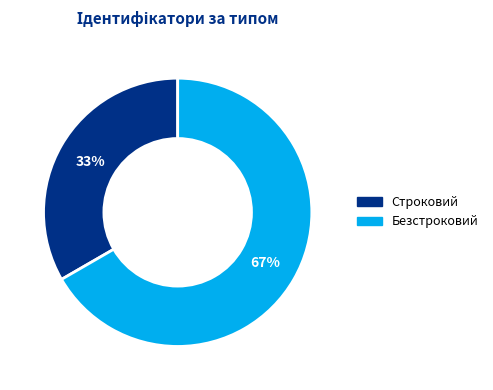

To the nearest percent, what portion does Безстроковий represent?

67%